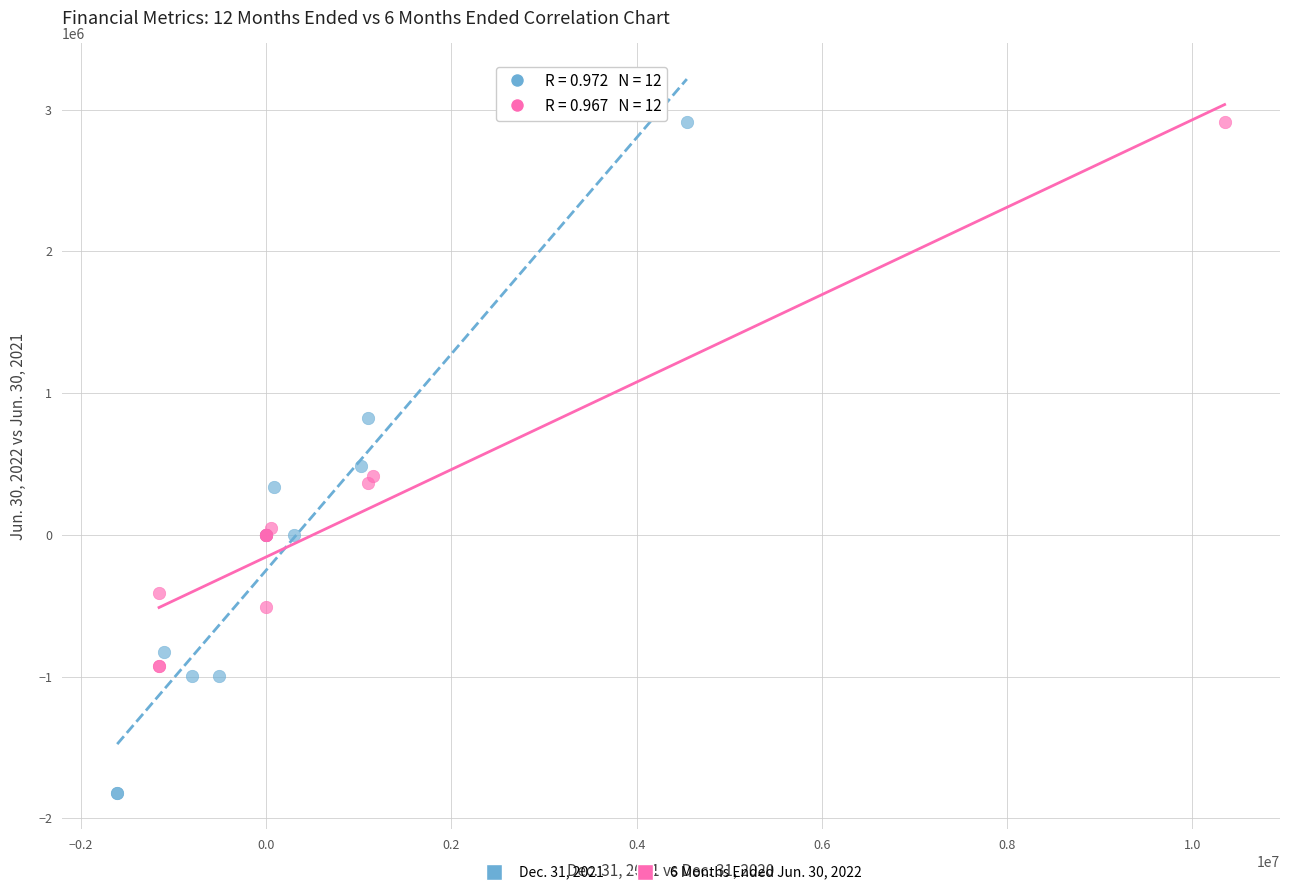

Which series has the largest Y range (max minus min)?

Dec. 31, 2021